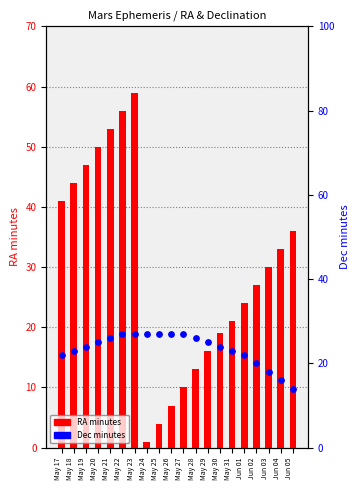

Is the value of Dec minutes at May 19 greater than the value of RA minutes at May 28?

Yes